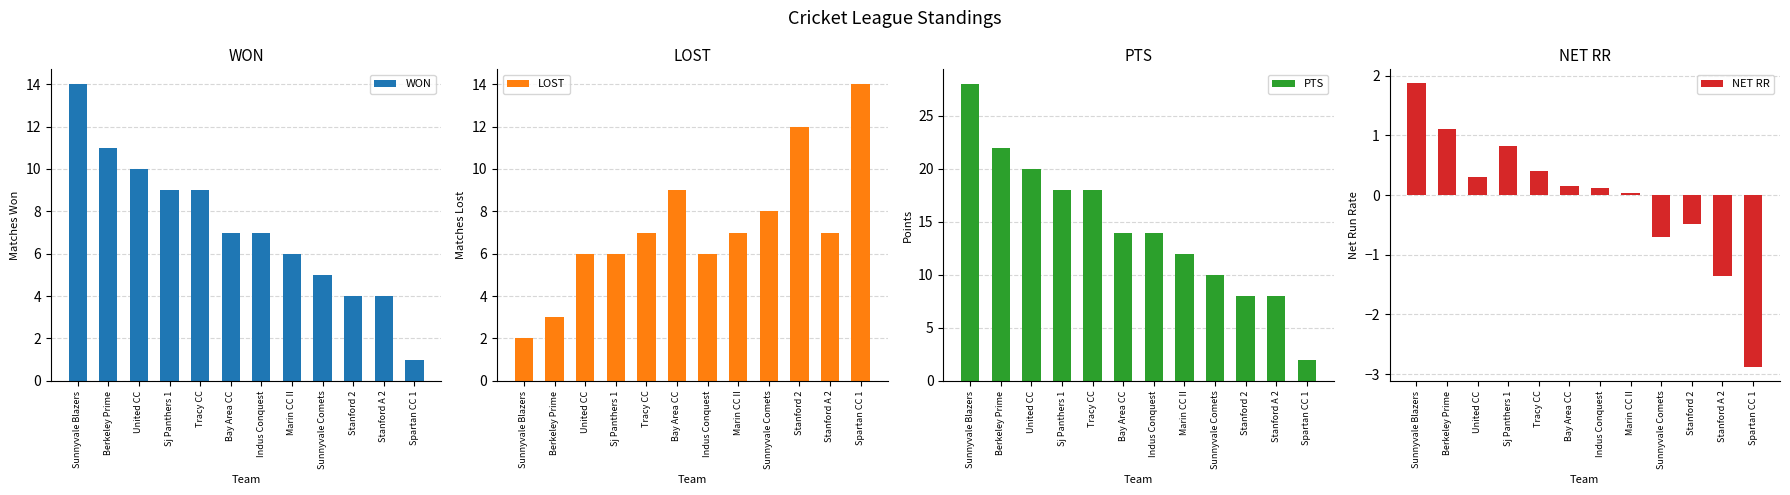

Is it true that PTS equals 3.8 at Indus Conquest?

False